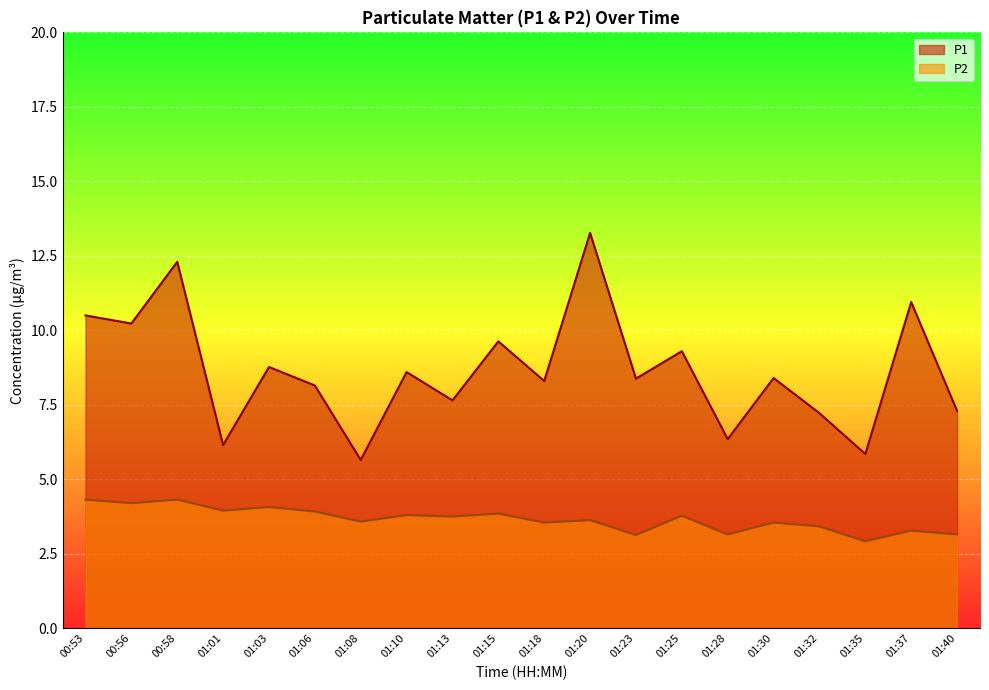

Does the chart display data point markers on the line(s)?

No